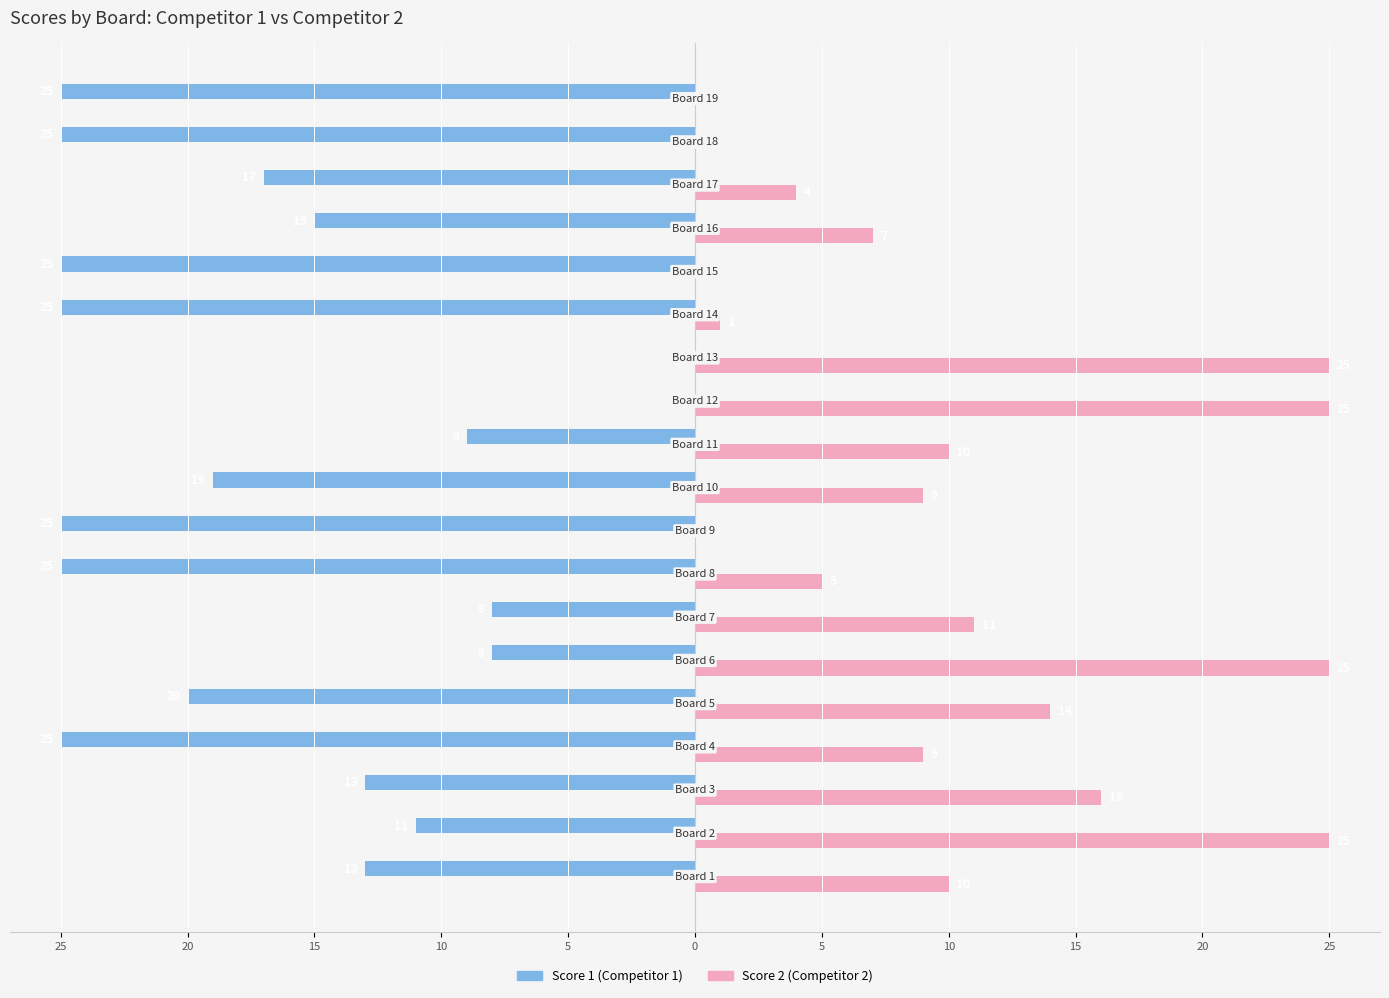

What are all the series names shown in the legend?

Score 1 (Competitor 1), Score 2 (Competitor 2)